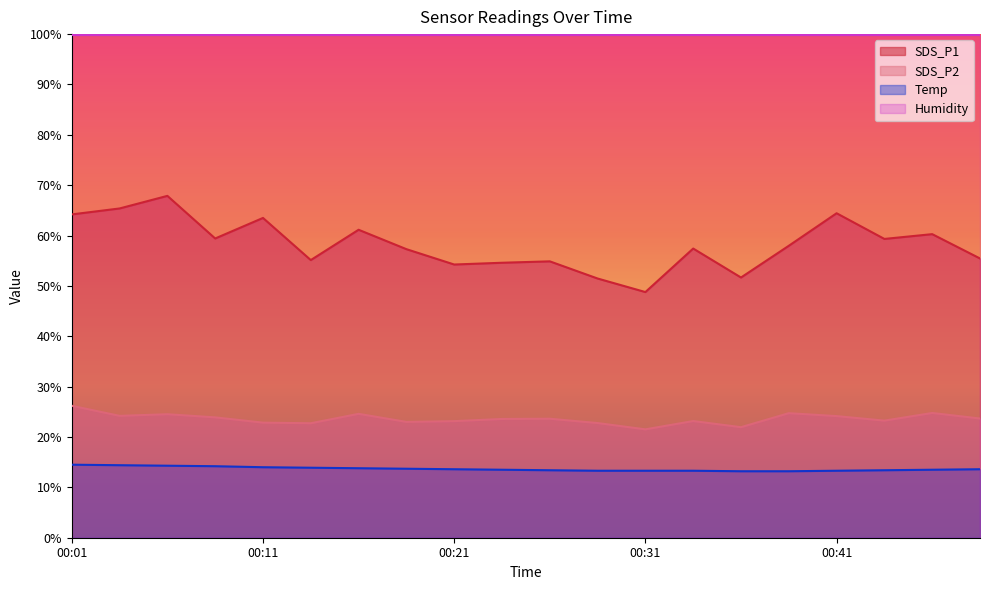

True or false: Temp and SDS_P1 intersect in this chart.

False